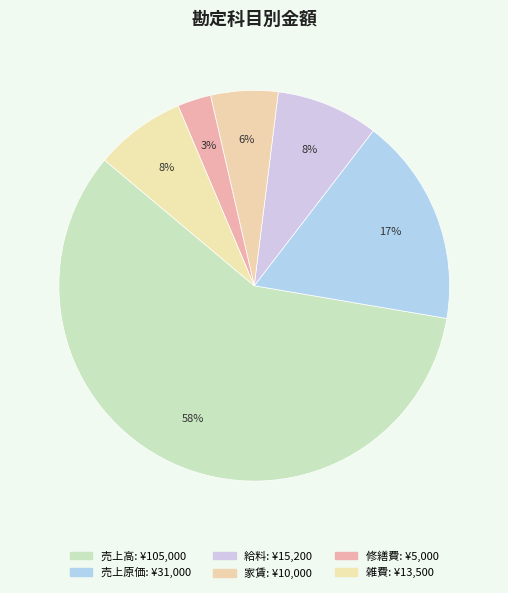

Which category has the smallest portion of the pie?

修繕費